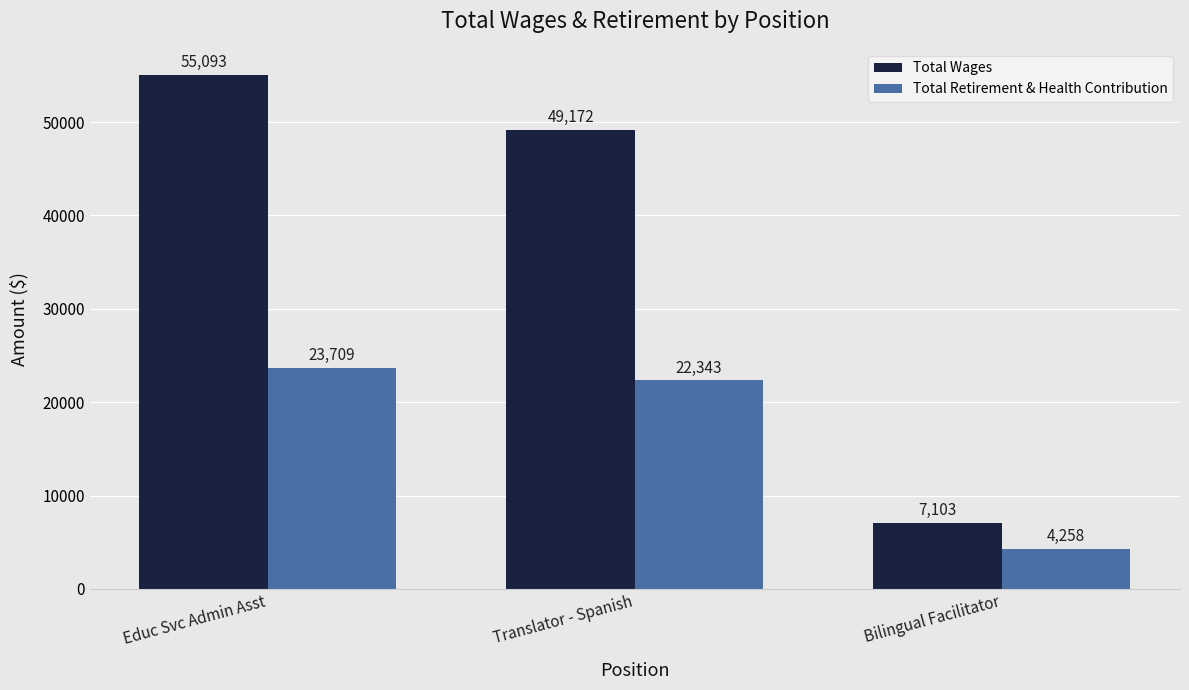

What is the value of the Total Retirement & Health Contribution bar at the 2nd from the left?

22343